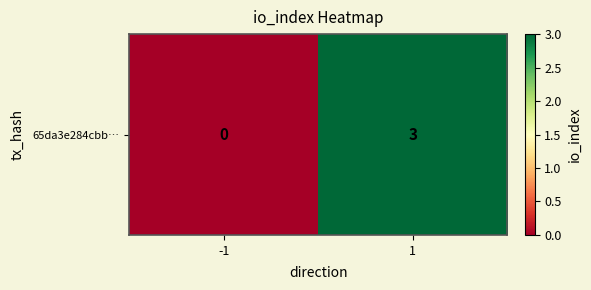

How many values are between 0 and 3?

2